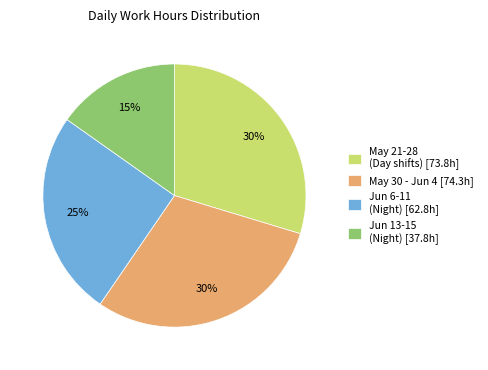

The Jun 6-11 (Night) [62.8h] slice represents 25% of the pie. True or false?

True